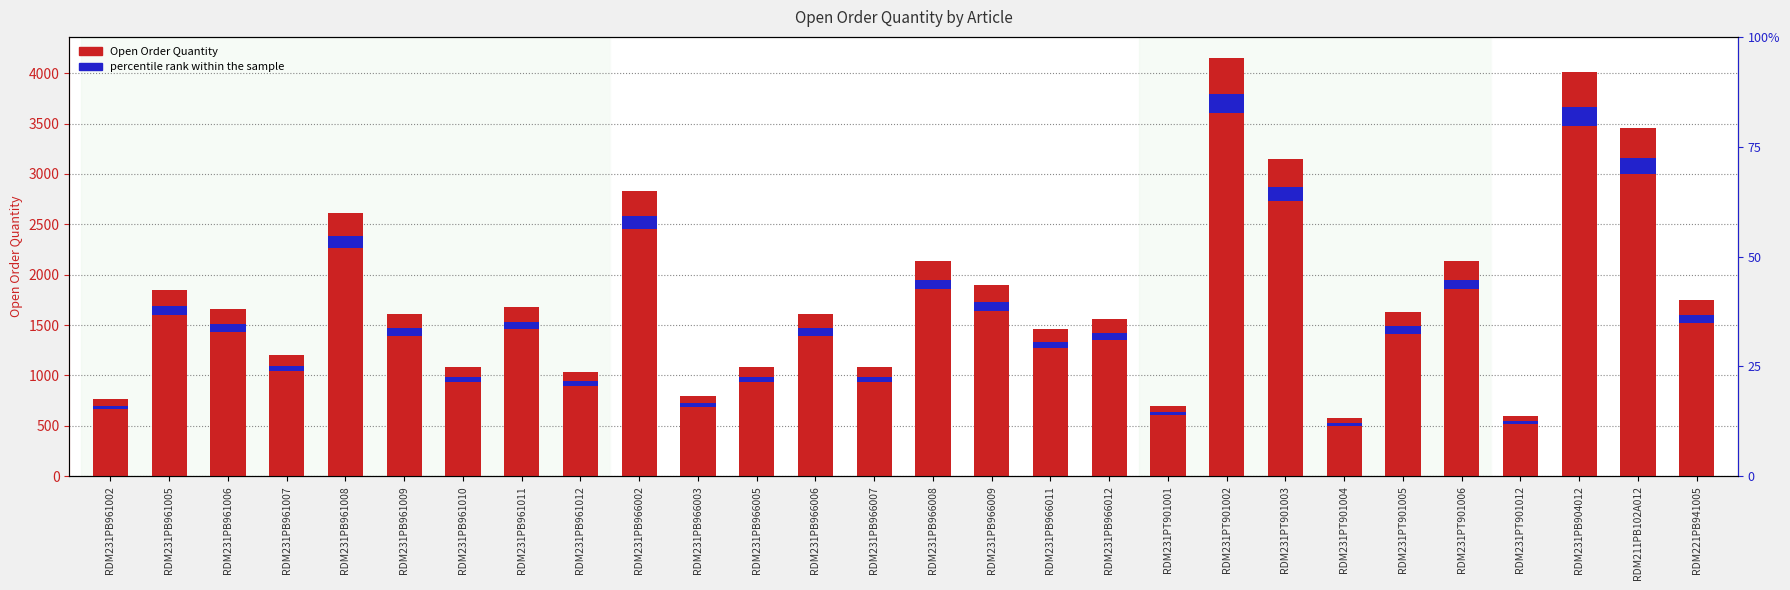

What position from the left is RDM231PB966008?

15